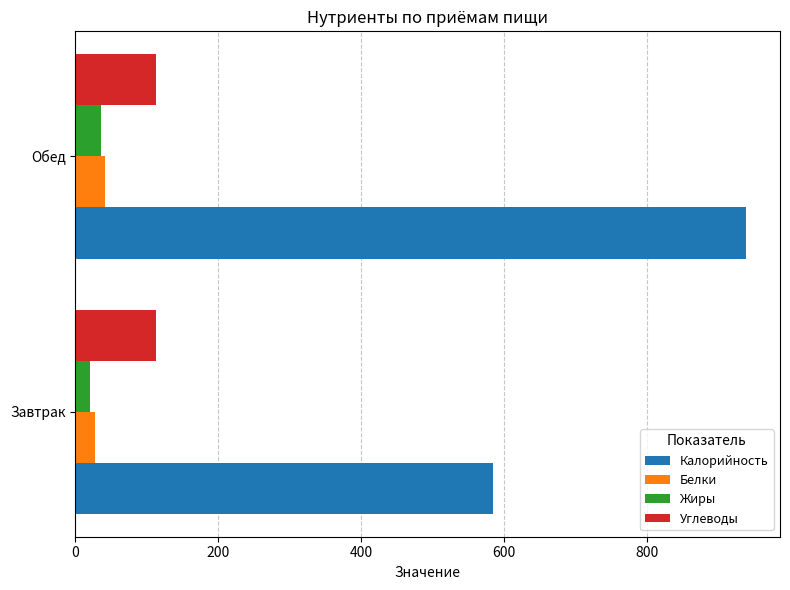

Read the Углеводы value at Завтрак.

112.4